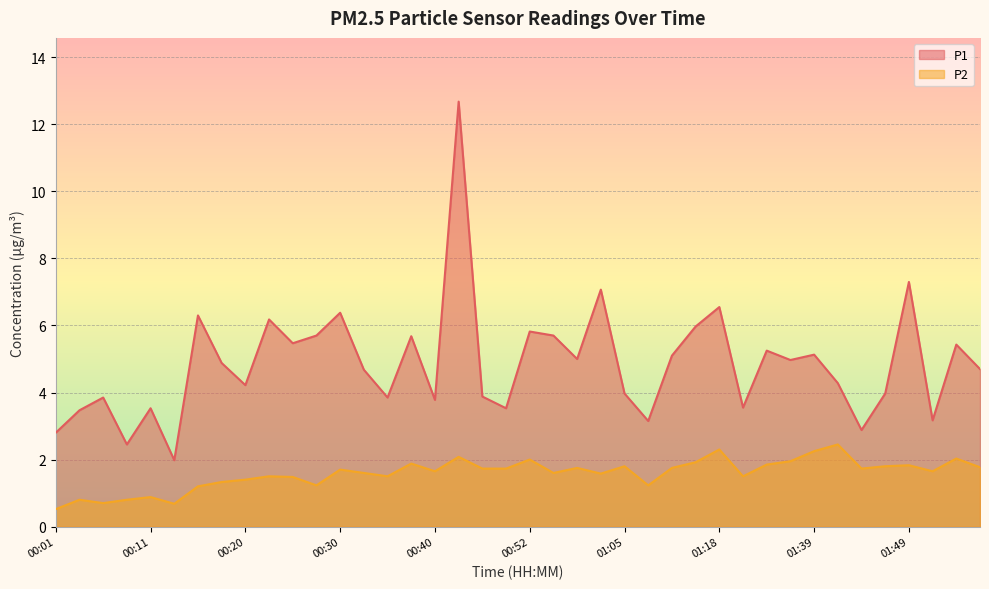

What is the total value across all series at 00:57?

6.8